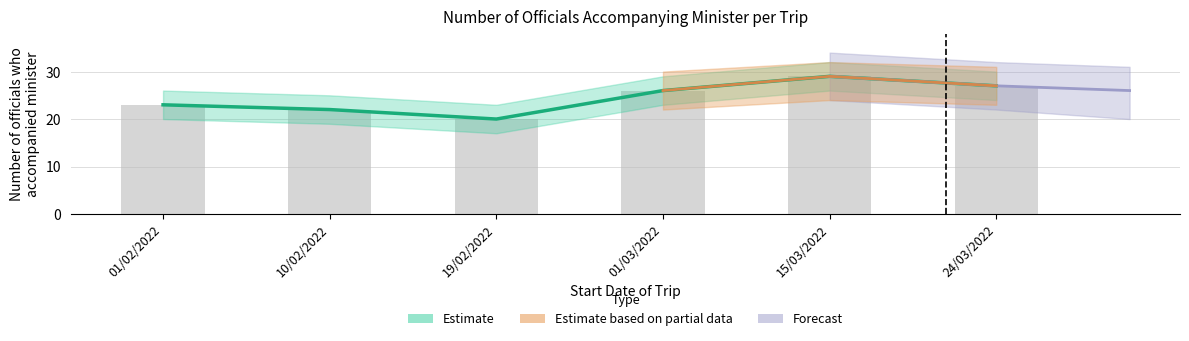

How many values are below 26?

3